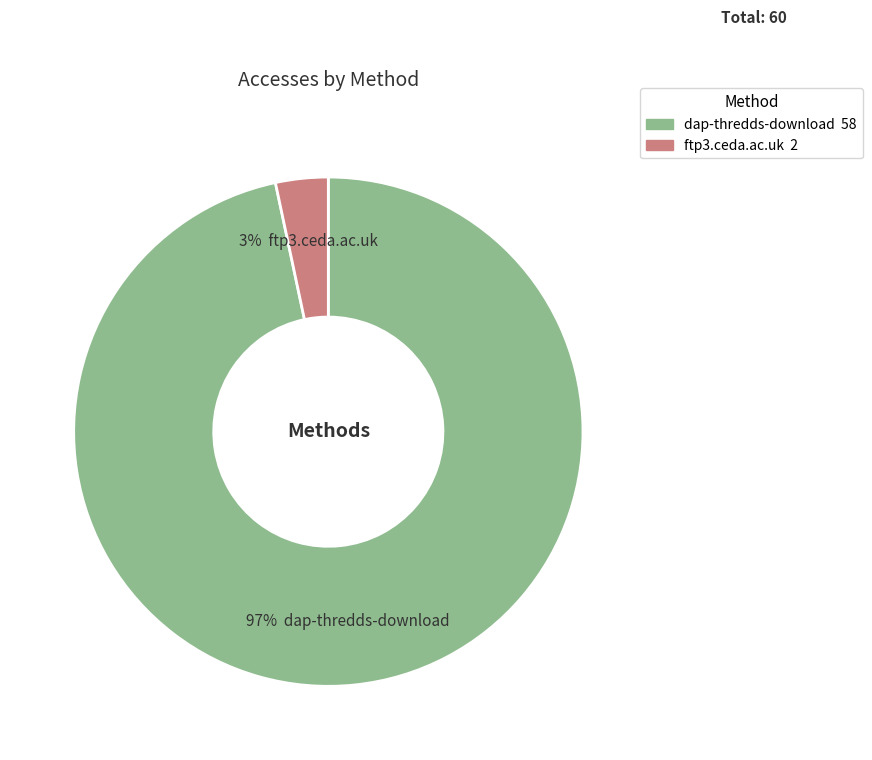

Do ftp3.ceda.ac.uk and dap-thredds-download together represent more than half of the pie?

Yes